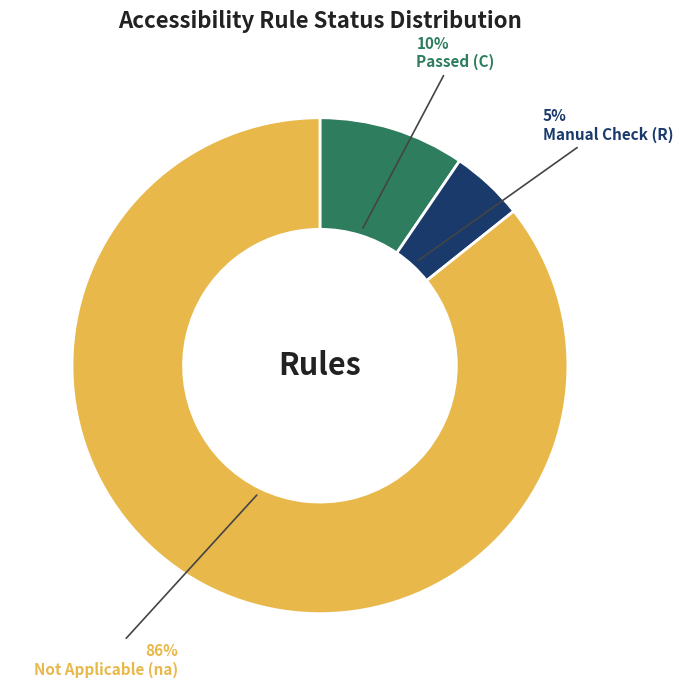

Is the sum of Passed (C) and Not Applicable (na) greater than half?

Yes